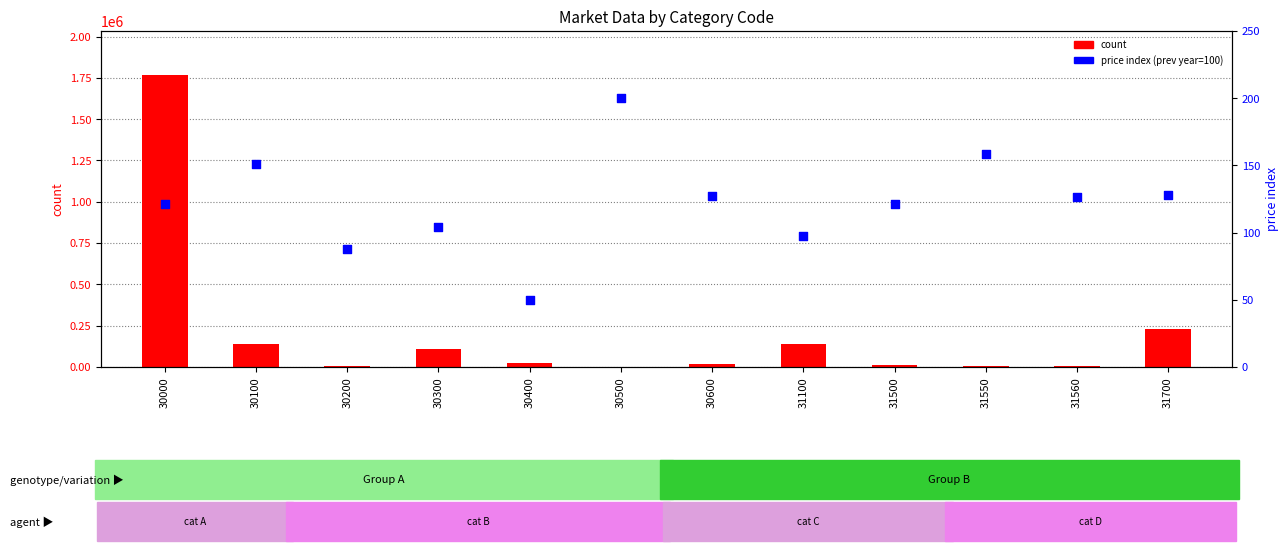

Which series has the largest total across all categories?

count